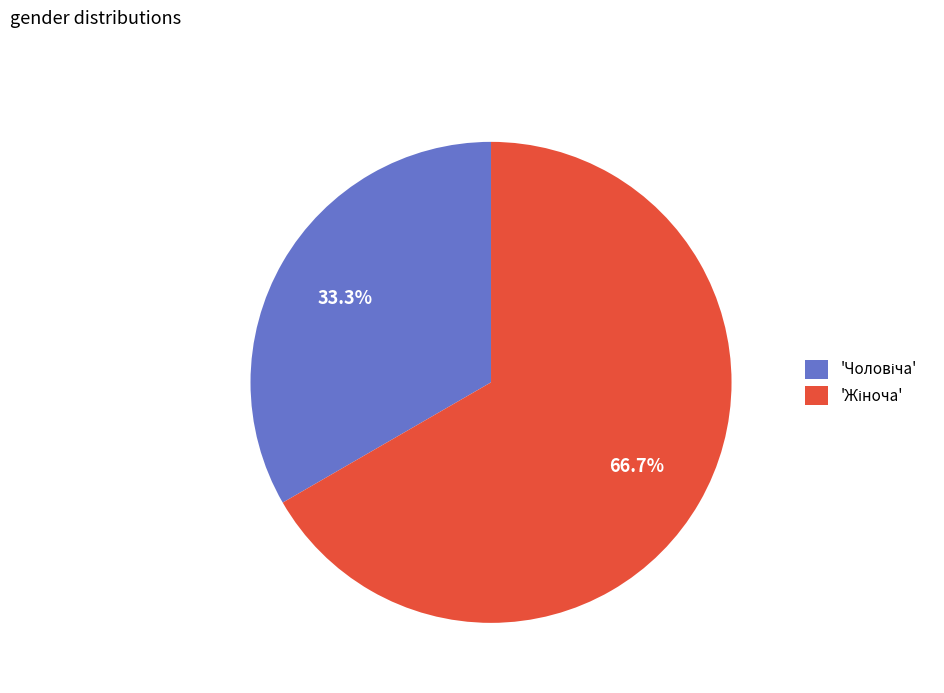

Does any single category account for the majority?

Yes